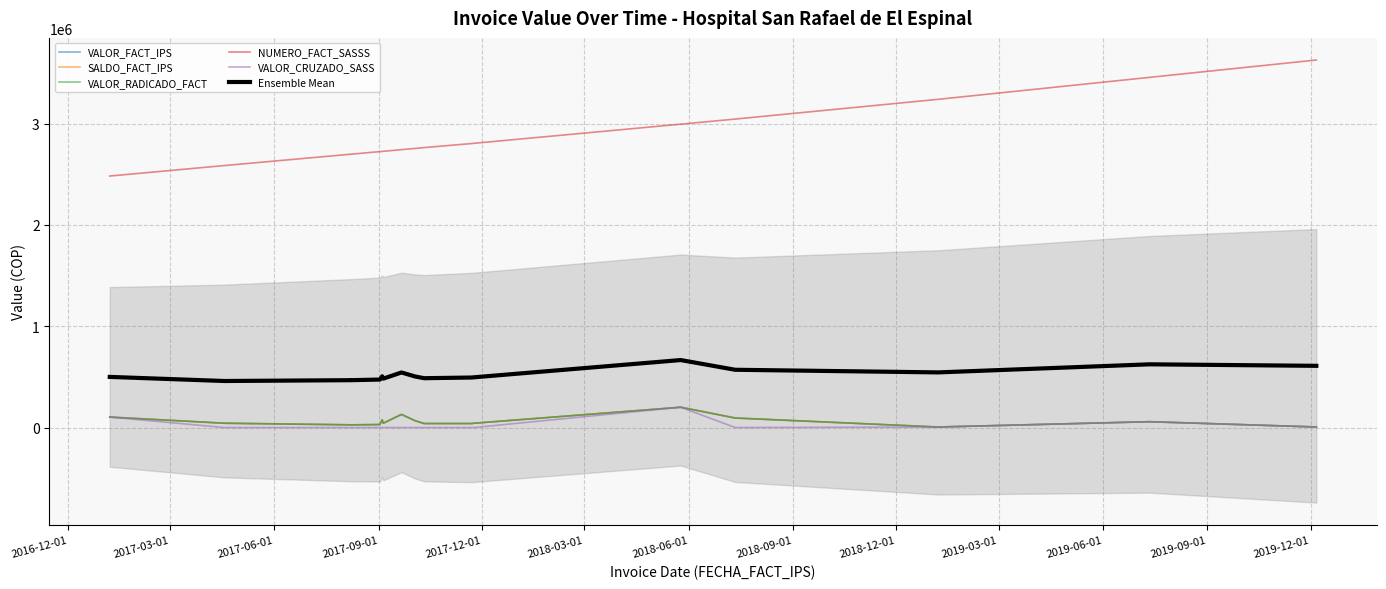

True or false: NUMERO_FACT_SASSS and Ensemble Mean intersect in this chart.

False